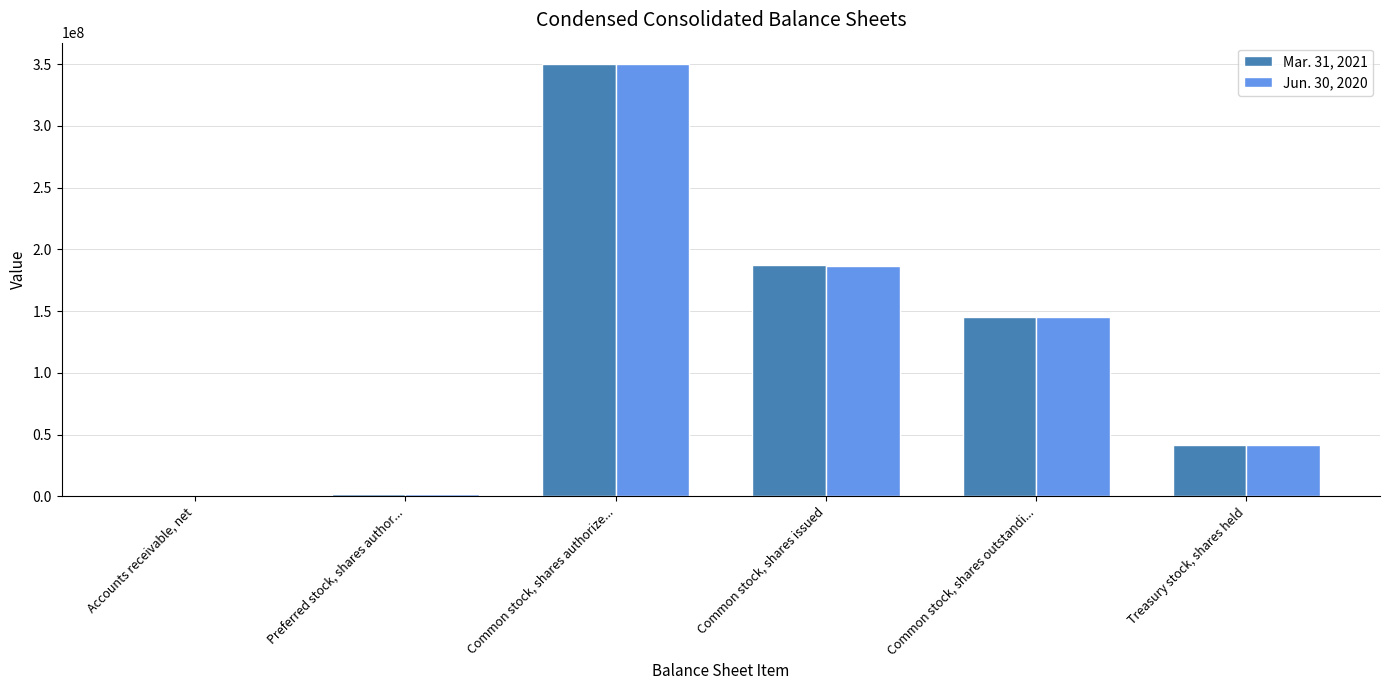

Is the value of Jun. 30, 2020 at Common stock, shares issued greater than the value of Mar. 31, 2021 at Common stock, shares authorize...?

No